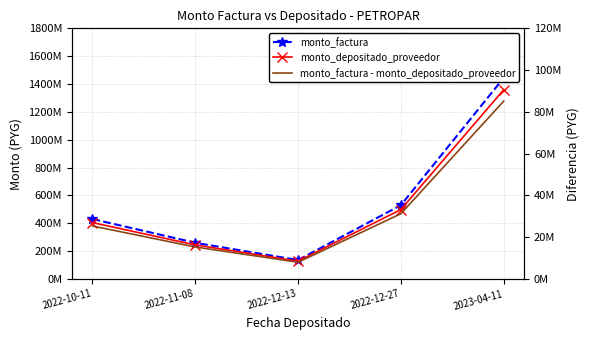

Reading left to right, transcribe all the data shown in this chart.

monto_factura: 430390000	260000000	136000000	529830000	1443780000
monto_depositado_proveedor: 405016553	244671819	127982181	498594113	1358662606
monto_factura - monto_depositado_proveedor: 25373447	15328181	8017819	31235887	85117394